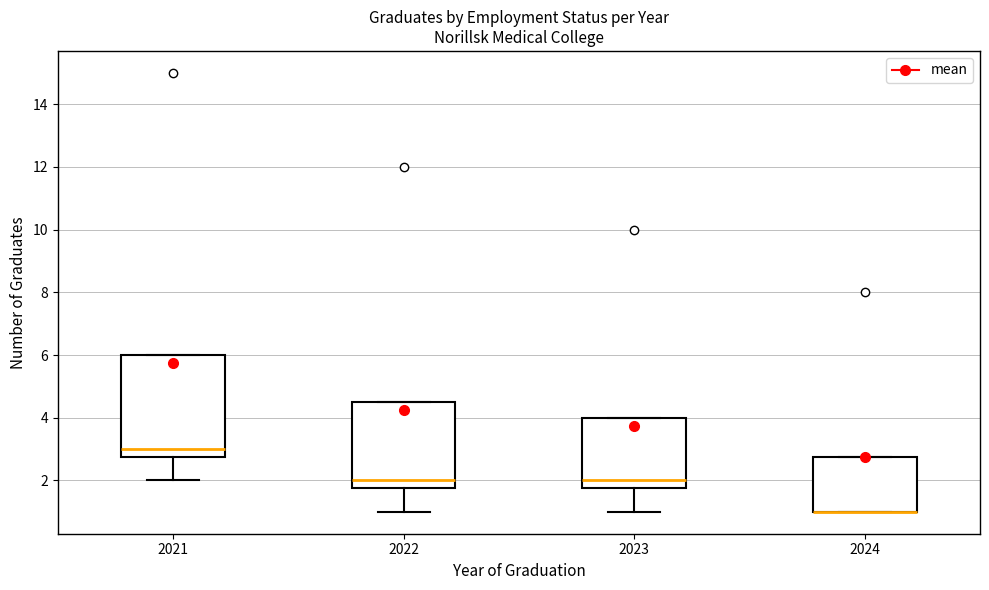

Reading left to right, read every box against the y-axis: the position of its median line, the range the box covers, and the ends of its whiskers. The values are not printed on the chart, so give them approximately, as read against the axis.

2021: median 3.0, box 2.8 to 6.0, whiskers 2.0 to 6.0
2022: median 2.0, box 1.8 to 4.6, whiskers 1.0 to 4.6
2023: median 2.0, box 1.8 to 4.0, whiskers 1.0 to 4.0
2024: median 1.0 (drawn on the box's lower edge), box 1.0 to 2.8, whiskers 1.0 to 2.8